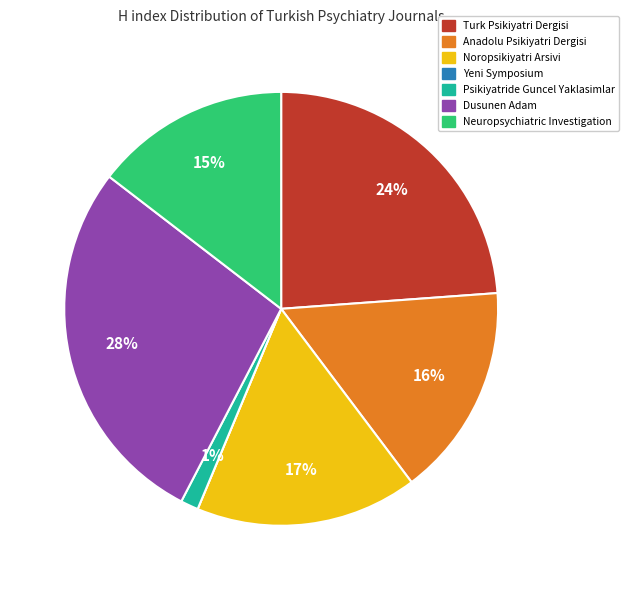

What percentage is the Psikiyatride Guncel Yaklasimlar slice, to the nearest percent?

1%